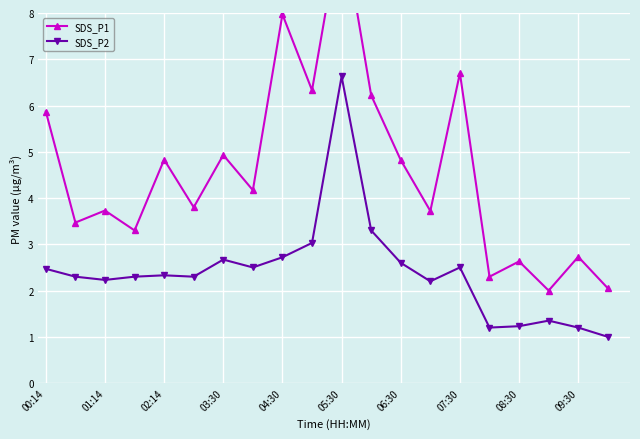

What is the minimum value for SDS_P2?

1.0